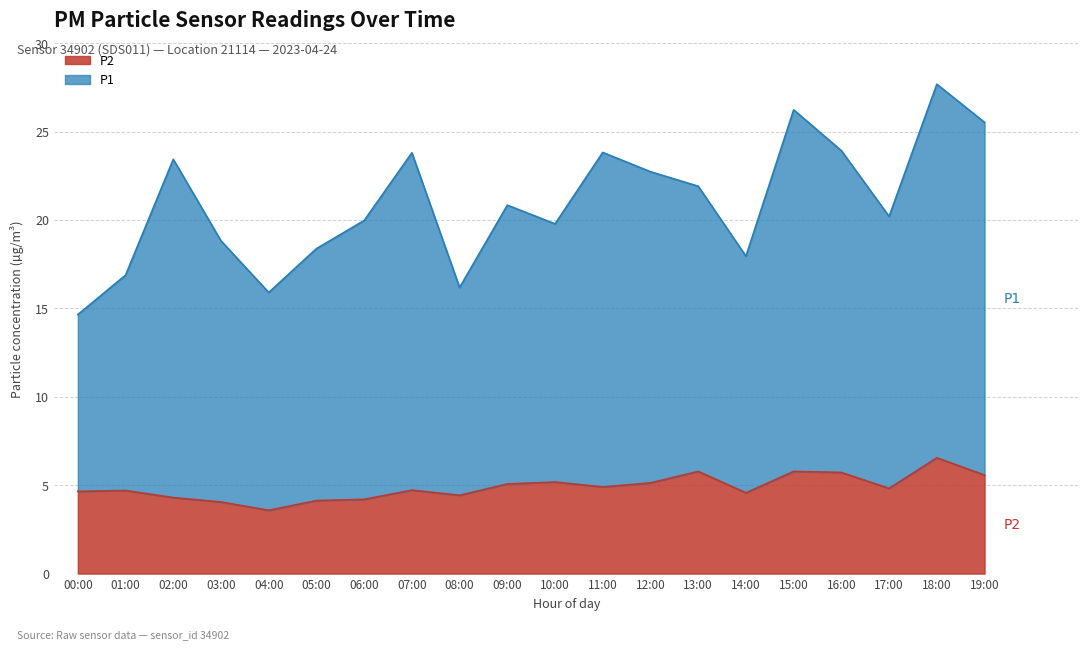

Read the P2 value at 18:00.

6.5